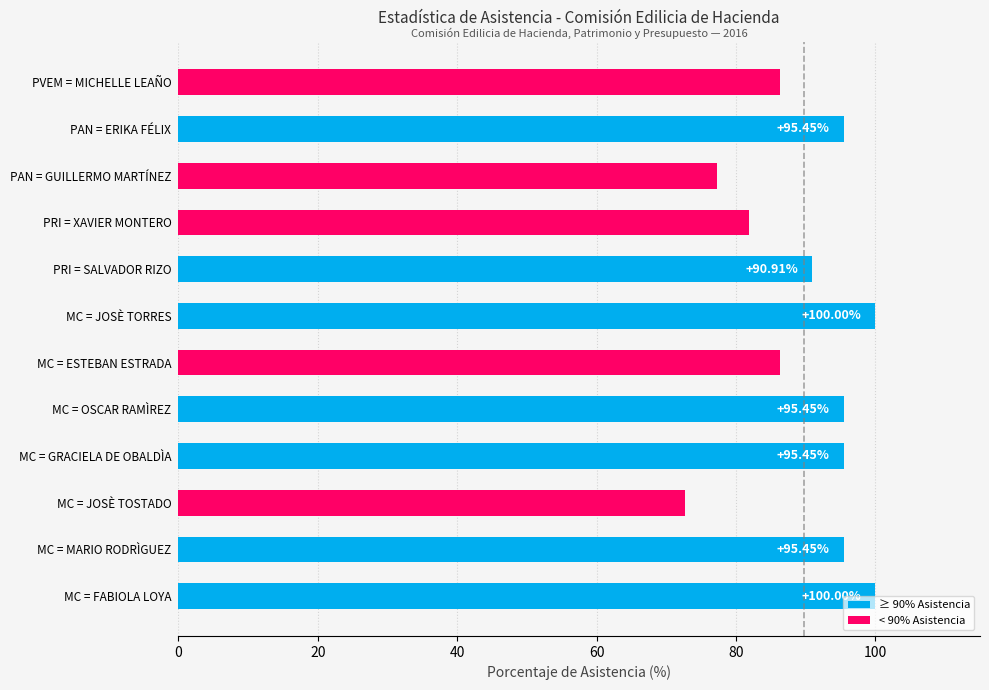

What is the difference between the values at MC = FABIOLA LOYA and PRI = XAVIER MONTERO?

18.2